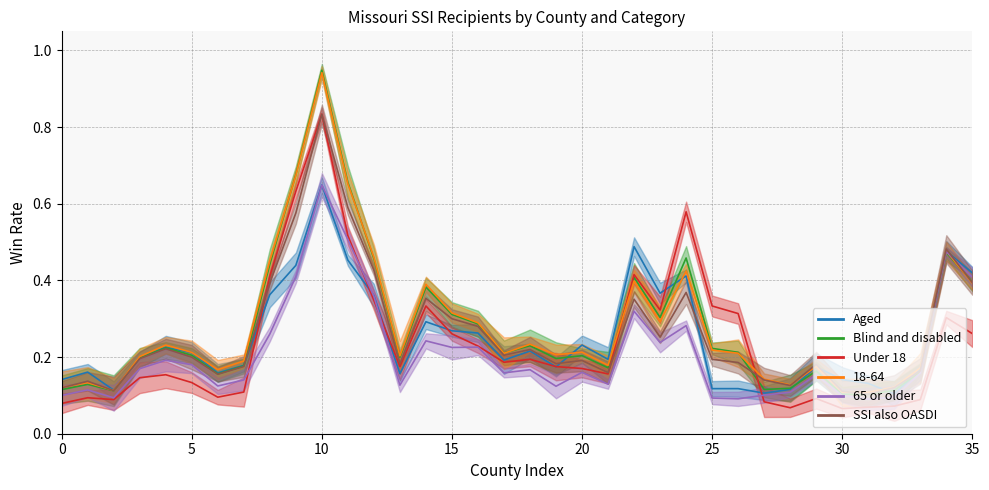

At which category is the sum across all series the highest?

10